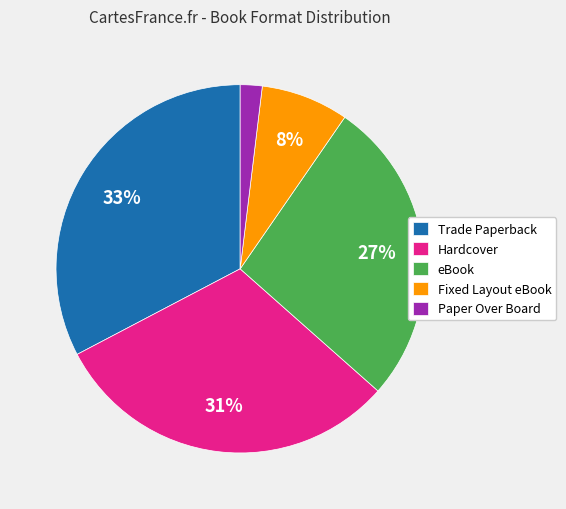

Does Hardcover represent more than half of the total?

No